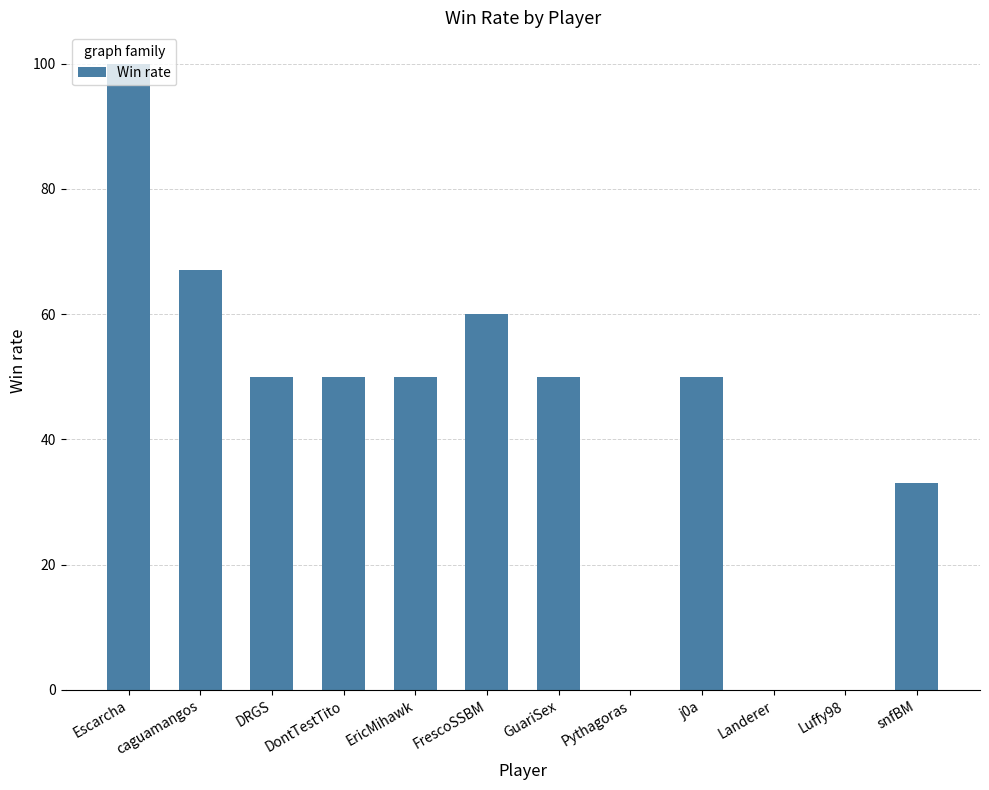

What is the sum of all values?

510